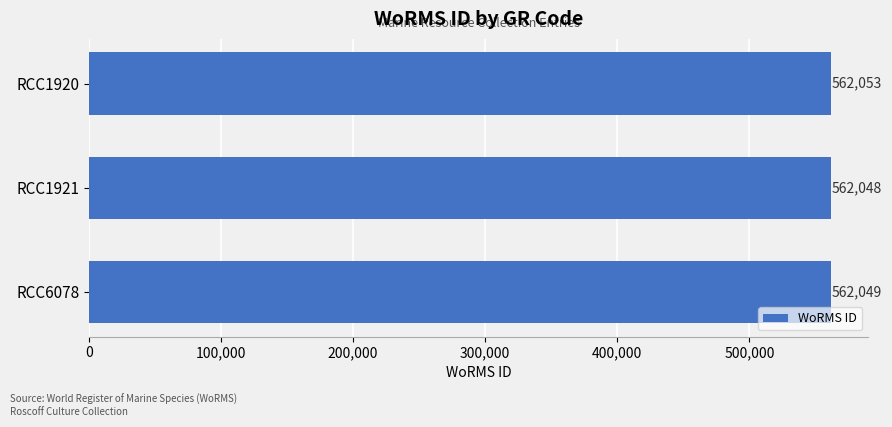

What is the difference between the maximum and minimum values?

5